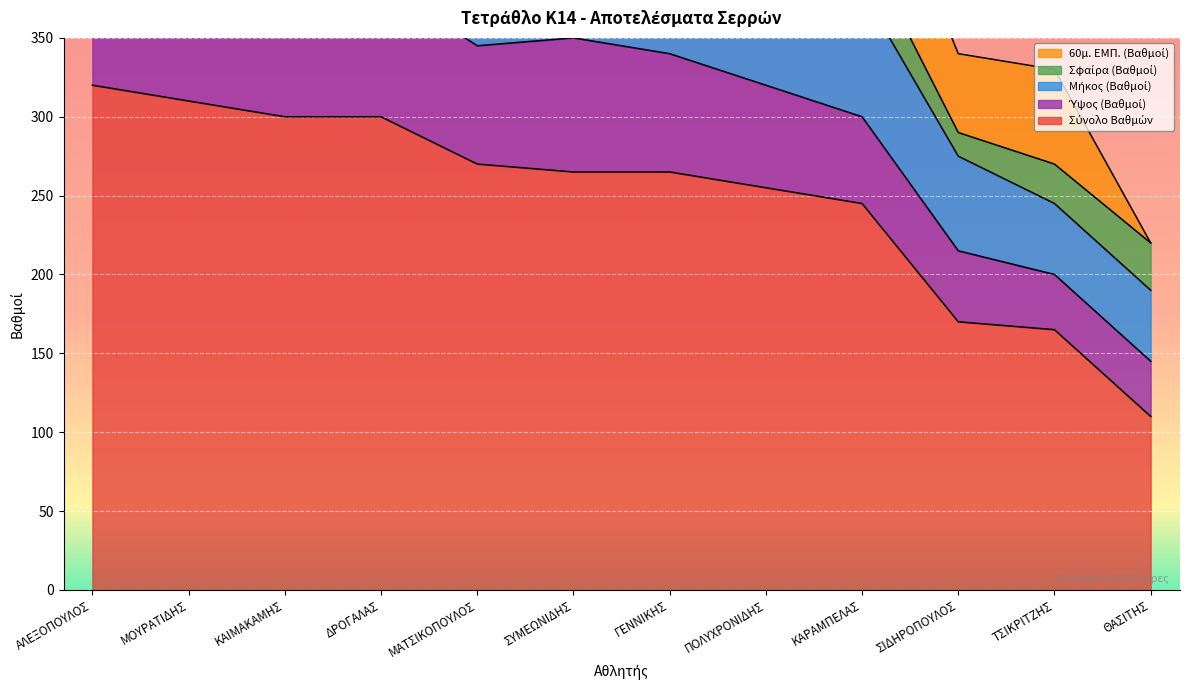

Where is 60μ. ΕΜΠ. (Βαθμοί) nearest to the value 50?

ΣΙΔΗΡΟΠΟΥΛΟΣ